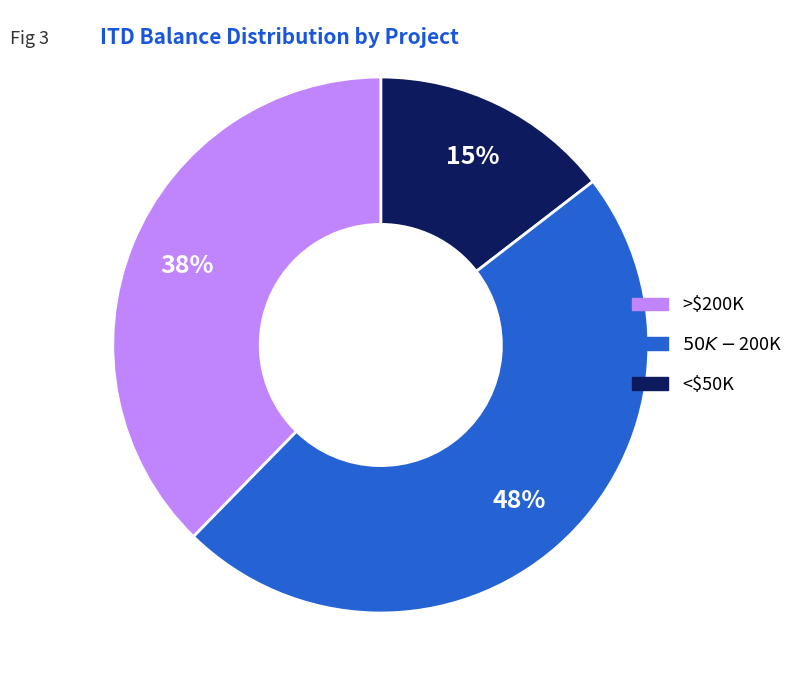

To the nearest percent, what is the average slice percentage?

33%